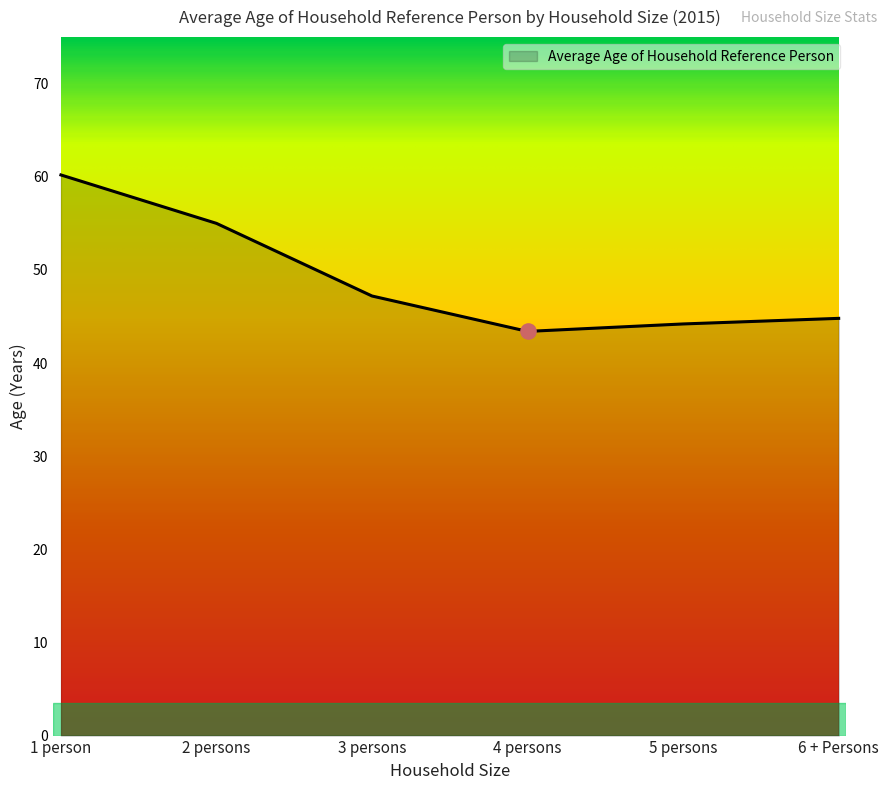

Between 3 persons and 4 persons, which is larger?

3 persons